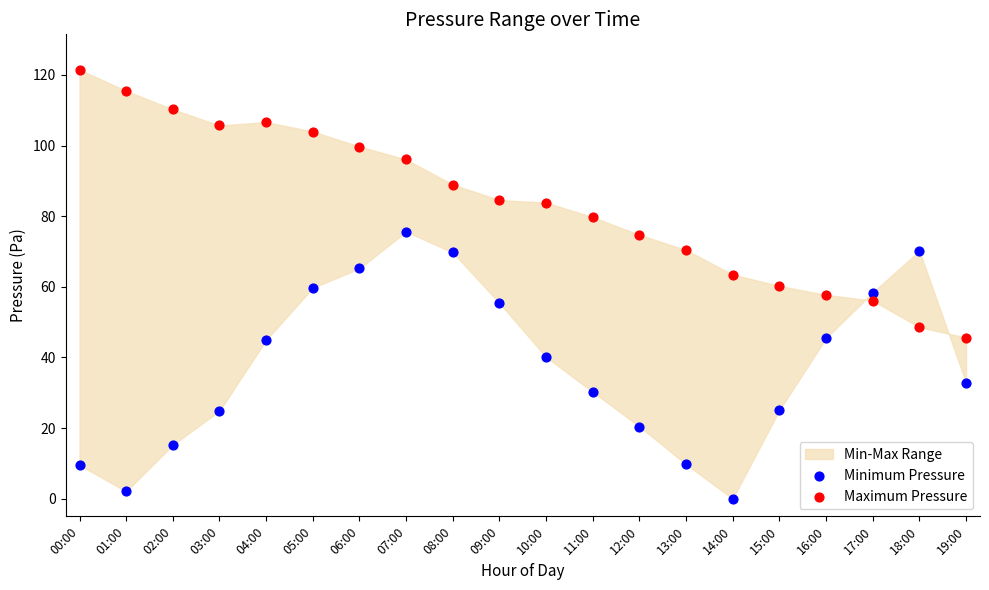

Which series reaches the maximum Y coordinate?

Maximum Pressure